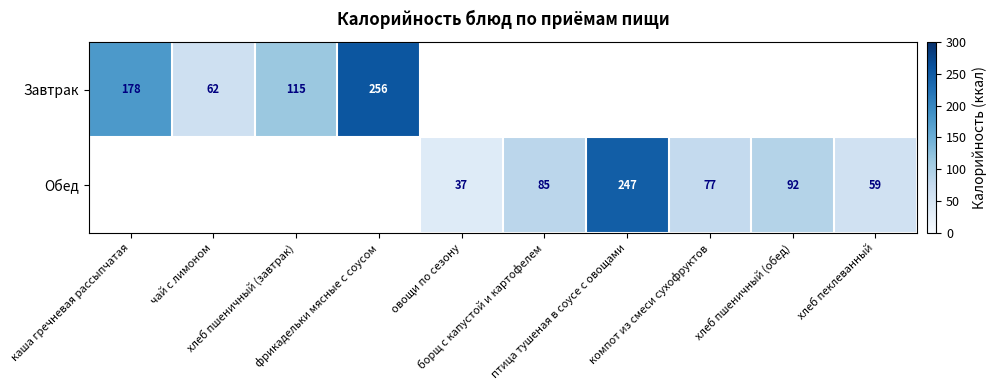

What value does the Обед series have at компот из смеси сухофруктов?

77.0